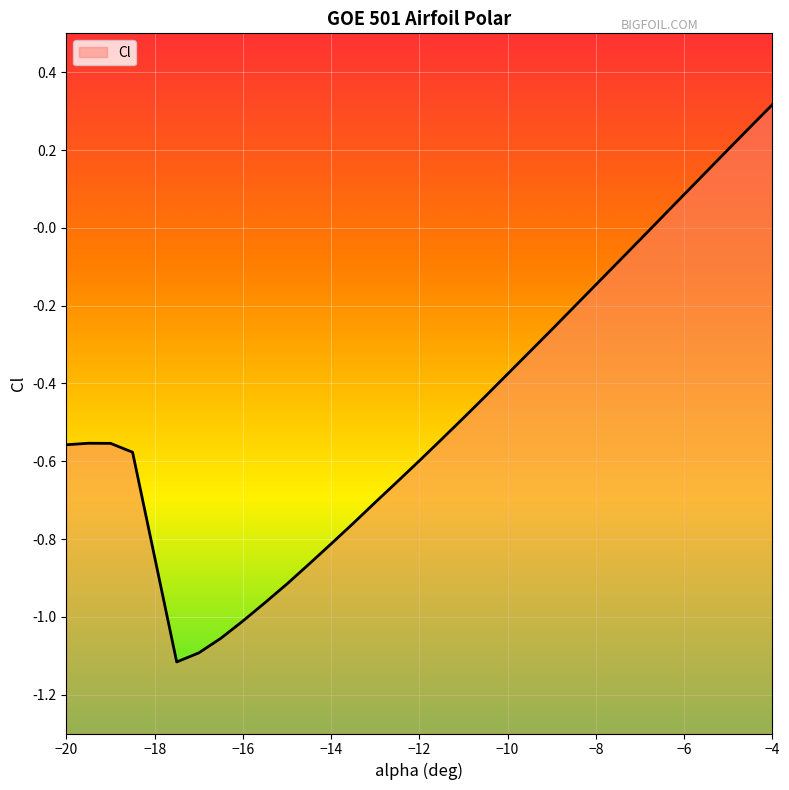

Does the chart display data point markers on the line(s)?

No